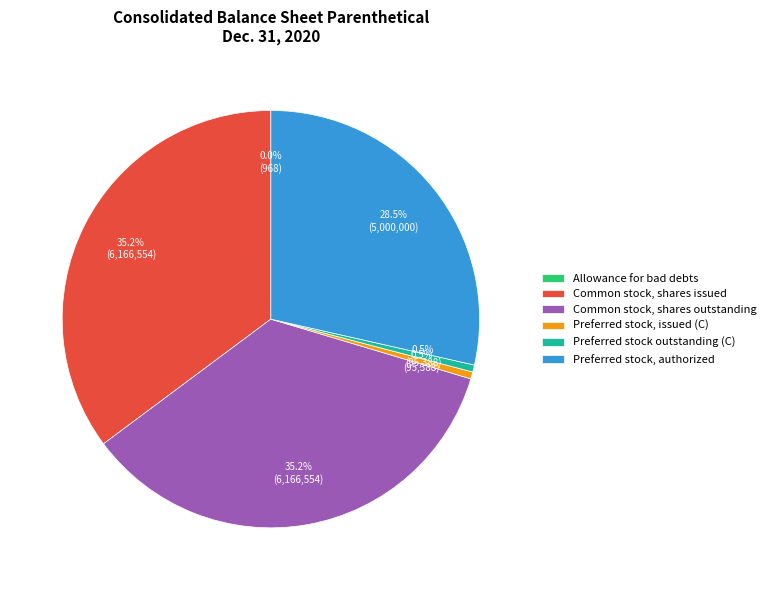

Do Common stock, shares issued and Common stock, shares outstanding together represent more than half of the pie?

Yes